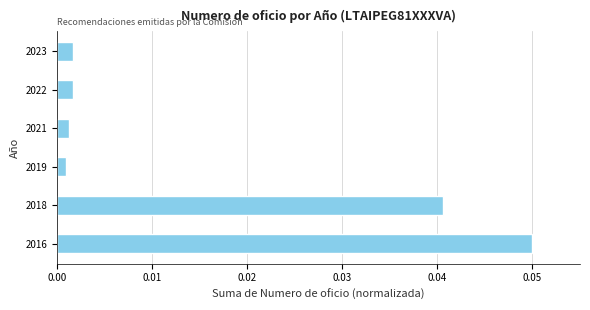

The value at 2016 is 0.0. True or false?

False